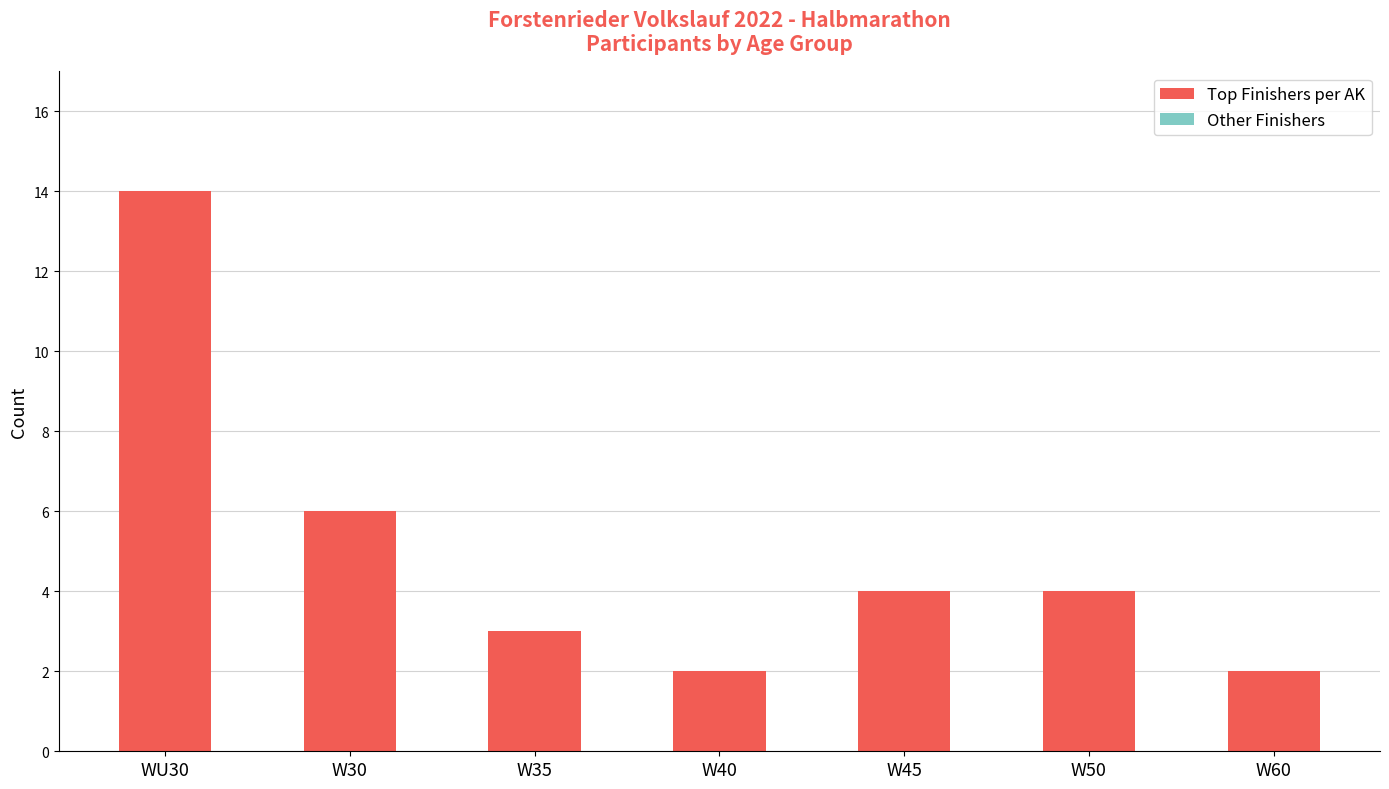

What value does the data have at W45?

4